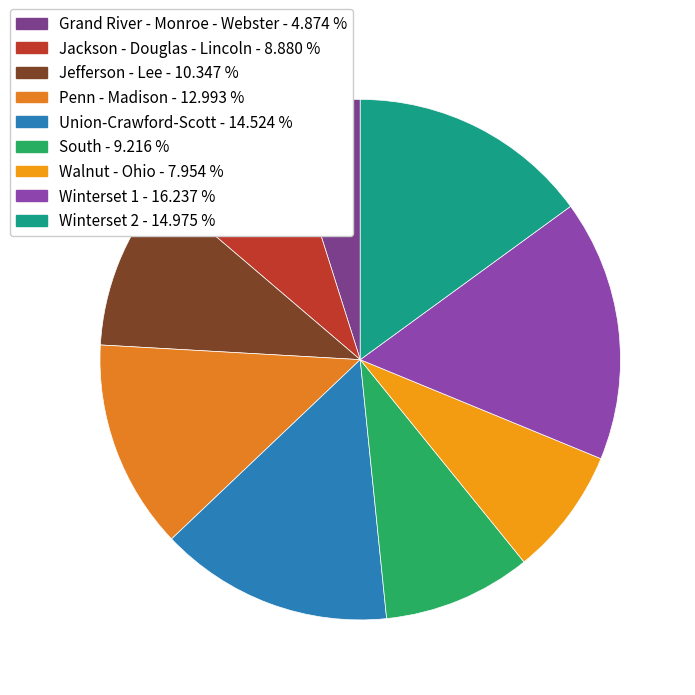

How many slices are in this pie chart?

9